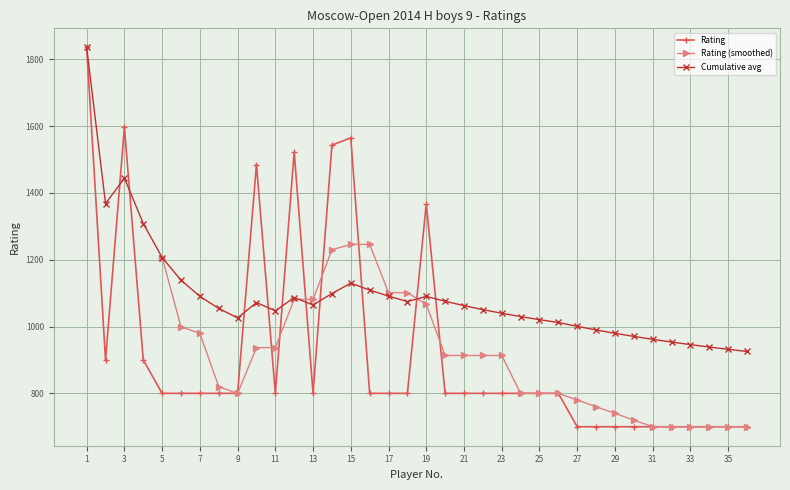

Reading left to right, list all the values displayed in this chart.

1=1836	2=900	3=1597	4=900	5=800	6=800	7=800	8=800	9=800	10=1485	11=800	12=1522	13=800	14=1543	15=1565	16=800	17=800	18=800	19=1367	20=800	21=800	22=800	23=800	24=800	25=800	26=800	27=700	28=700	29=700	30=700	31=700	32=700	33=700	34=700	35=700	36=700